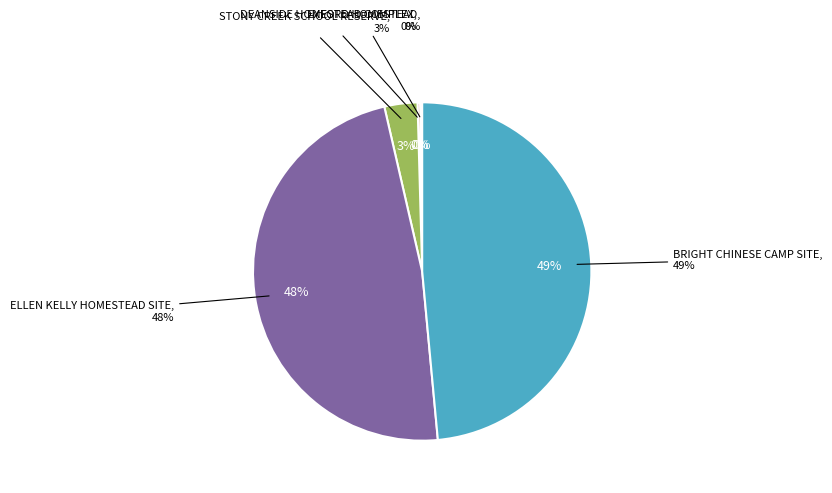

To the nearest percent, what is the combined percentage of EXFORD HOMESTEAD and STONY CREEK SCHOOL RESERVE?

3%